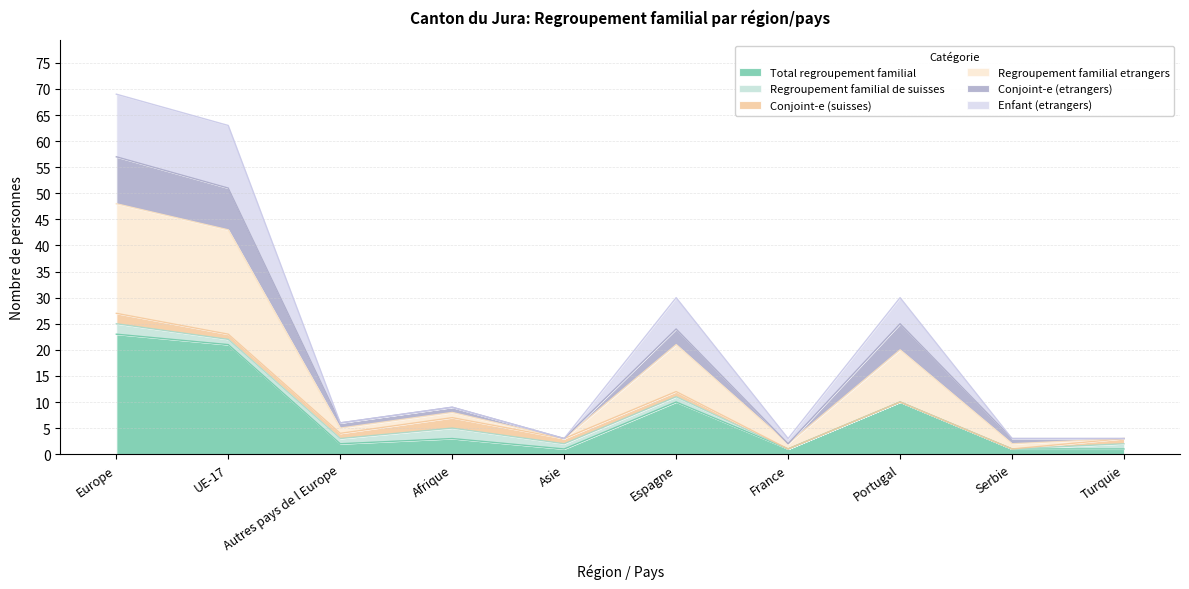

At which label does Enfant (etrangers) first exceed 8?

Europe